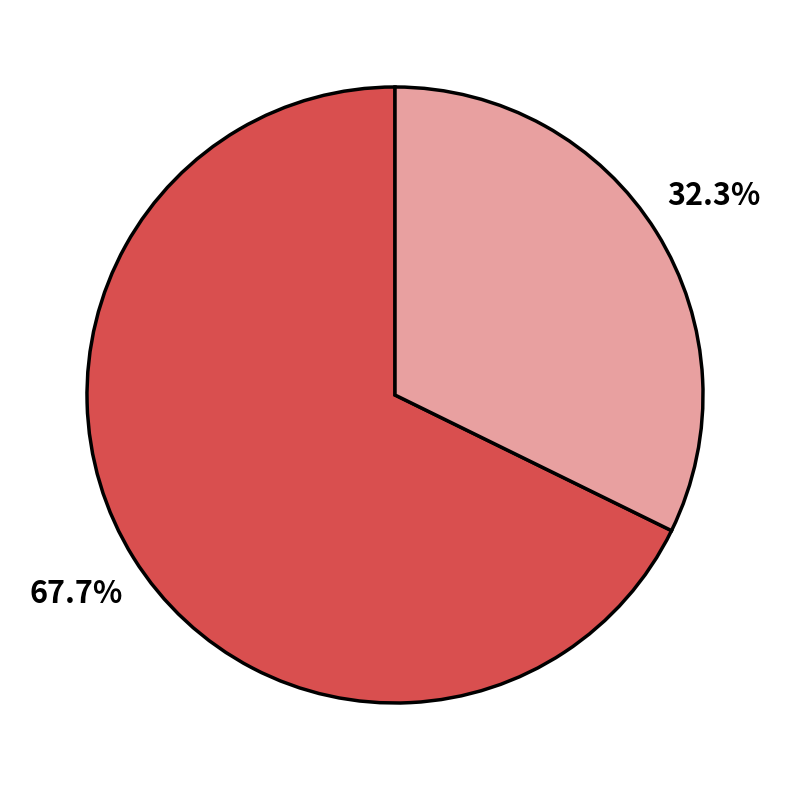

To the nearest percent, what is the difference between the largest and smallest slice percentages?

35%